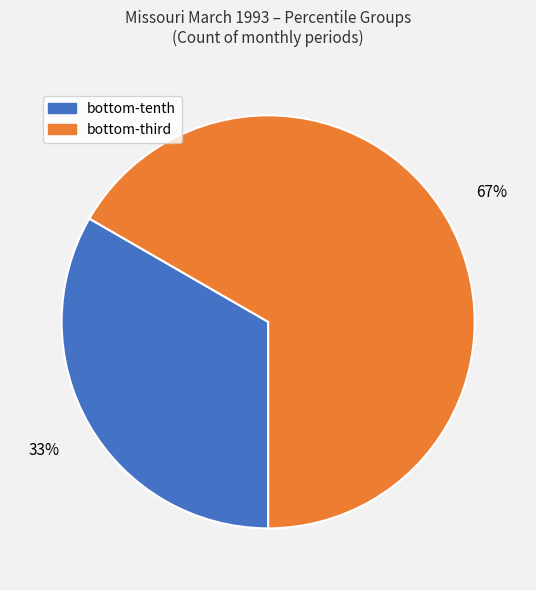

Which slice represents more than half of the pie?

bottom-third